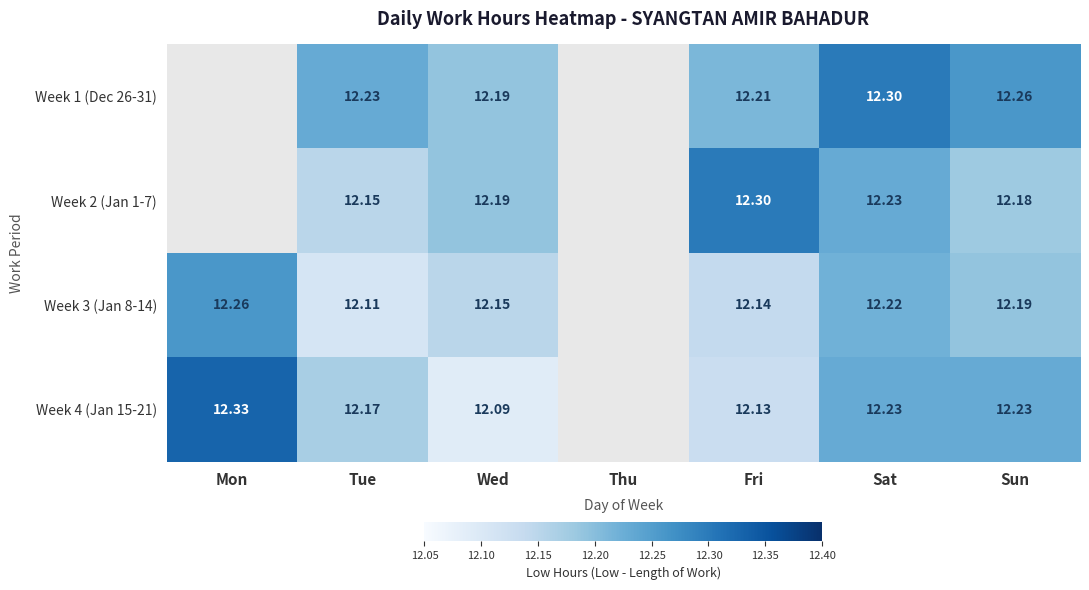

Which series has the largest range (max minus min)?

Week 4 (Jan 15-21)